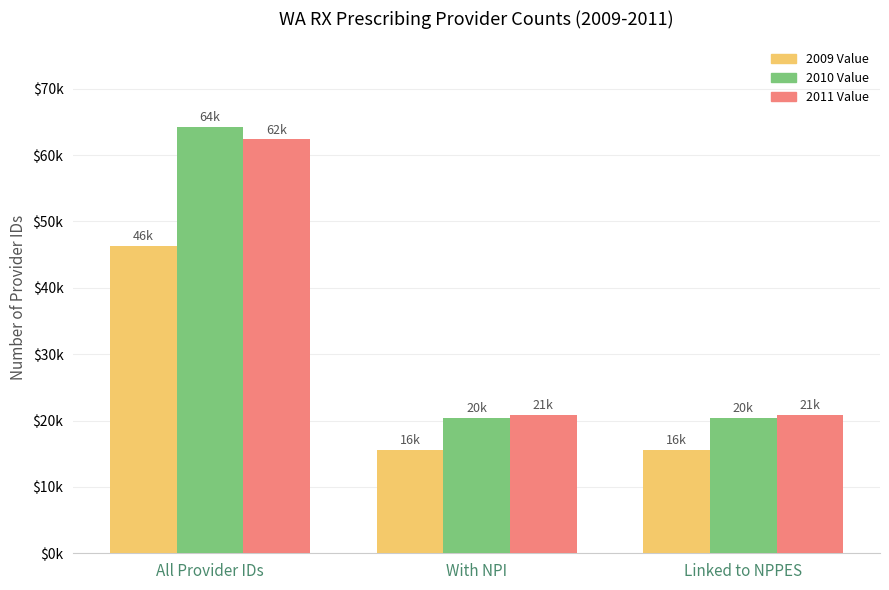

What position from the left is All Provider IDs?

1